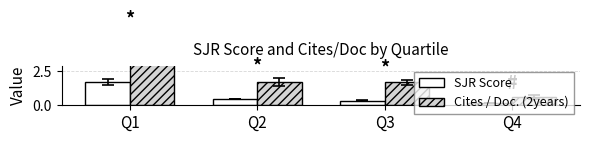

How many values in the Cites / Doc. (2years) series are below 1?

1